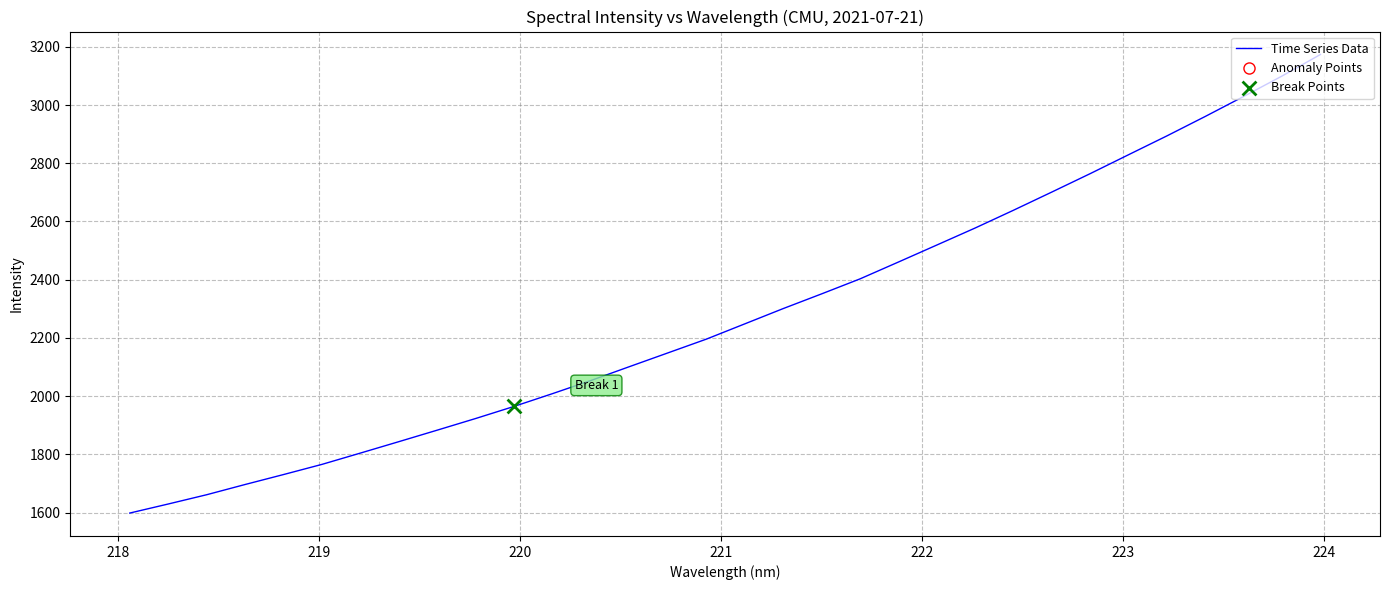

What is the smallest value displayed?

1598.3